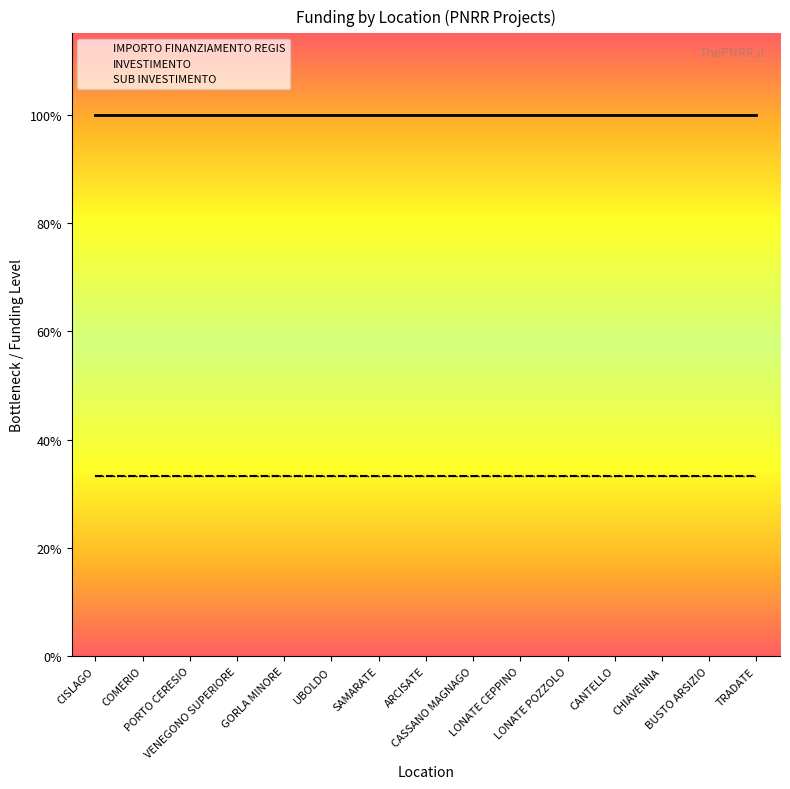

At GORLA MINORE, list the series in order from smallest to largest.

INVESTIMENTO, SUB INVESTIMENTO, IMPORTO FINANZIAMENTO REGIS